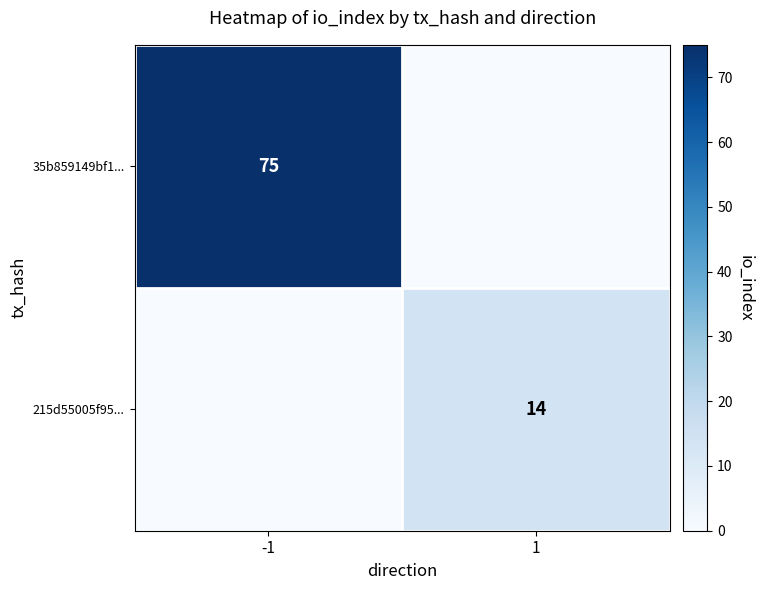

The 35b859149bf1... series shows 75 at -1. True or false?

True